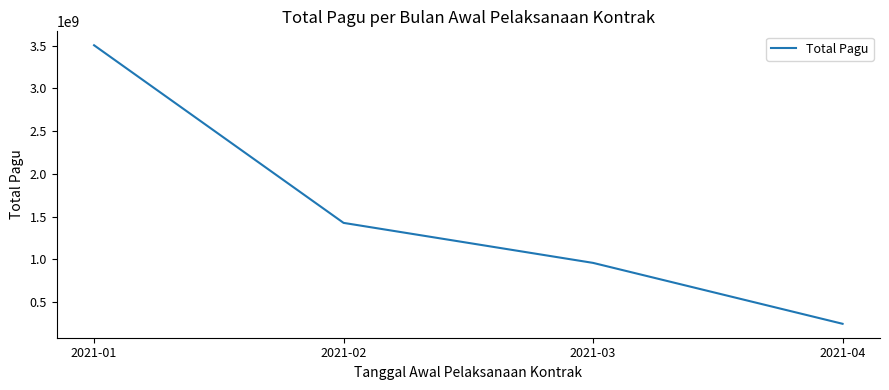

Reading right to left, list all the values displayed in this chart.

245000000	958050000	1426476213	3506027700